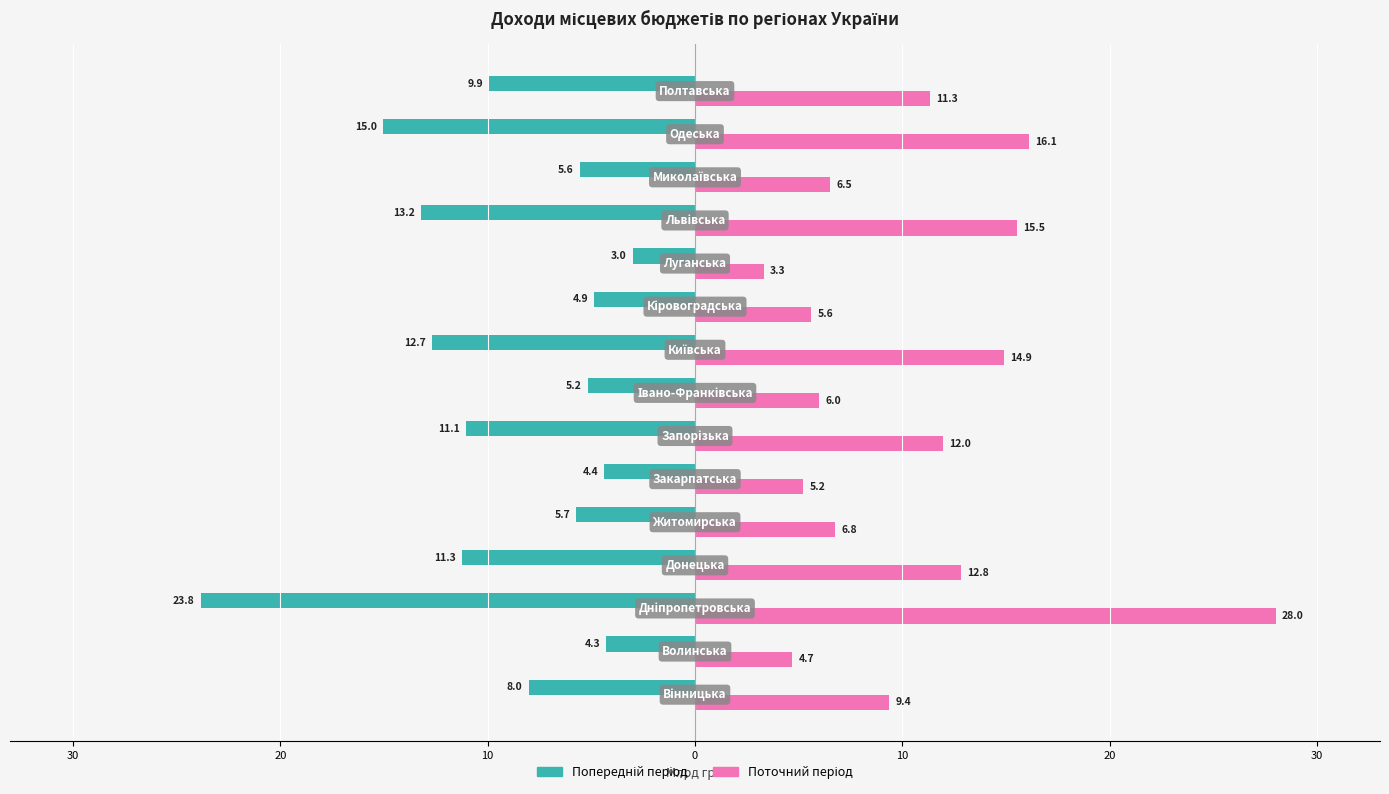

What is the difference between the maximum and minimum values in the Поточний період series?

24.7